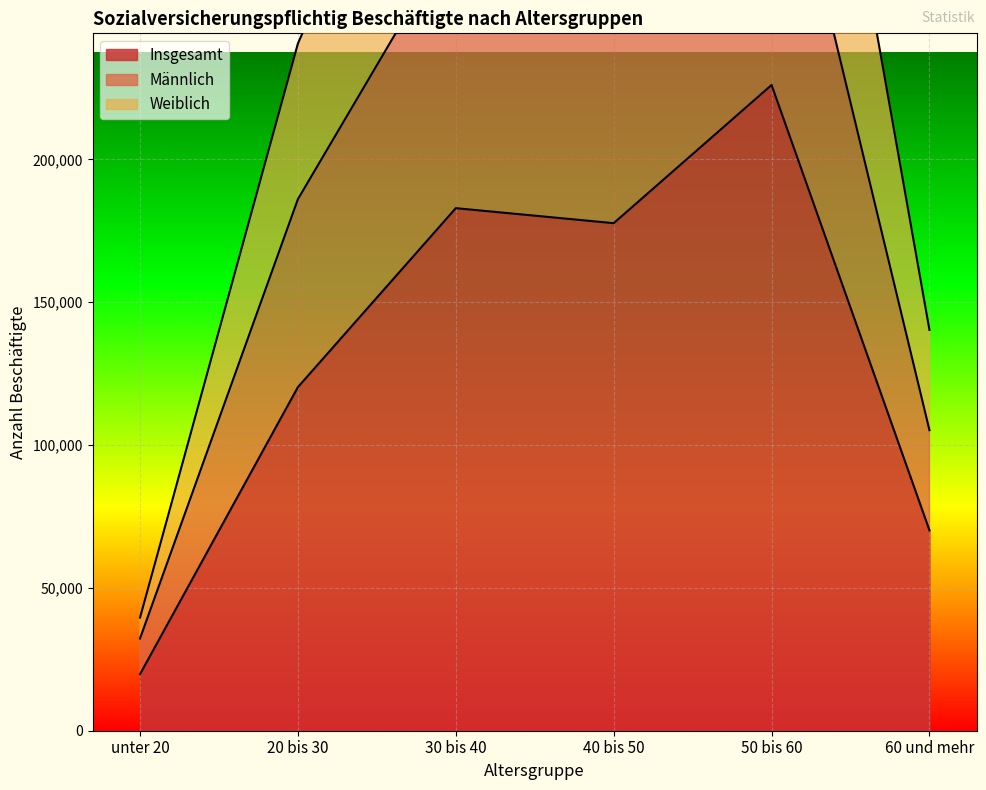

True or false: Männlich and Weiblich intersect in this chart.

False